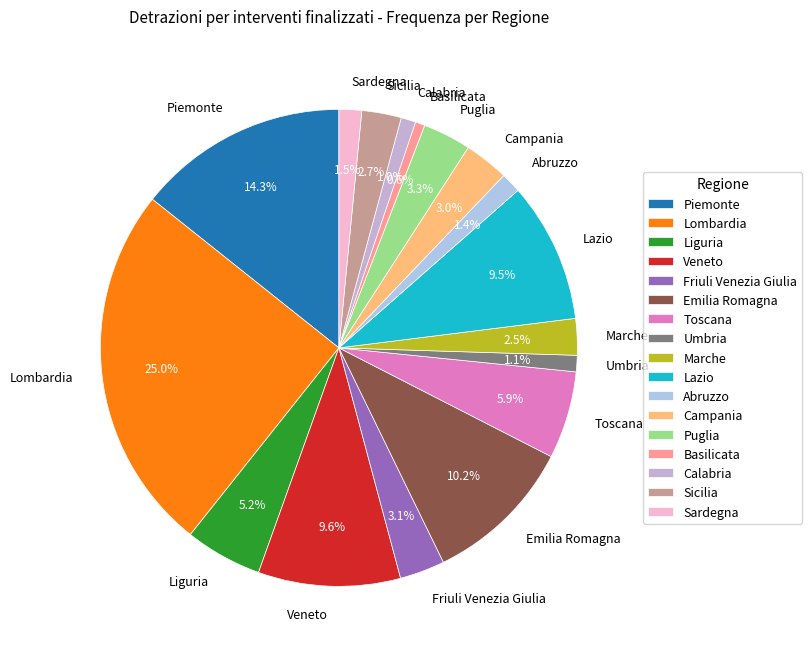

How many segments does this pie chart have?

17